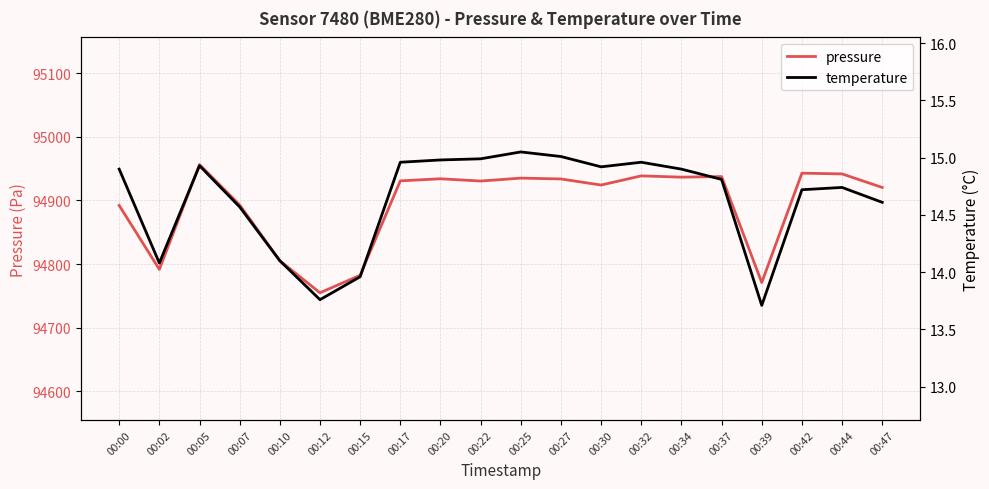

At which category does temperature reach its first local peak?

00:05